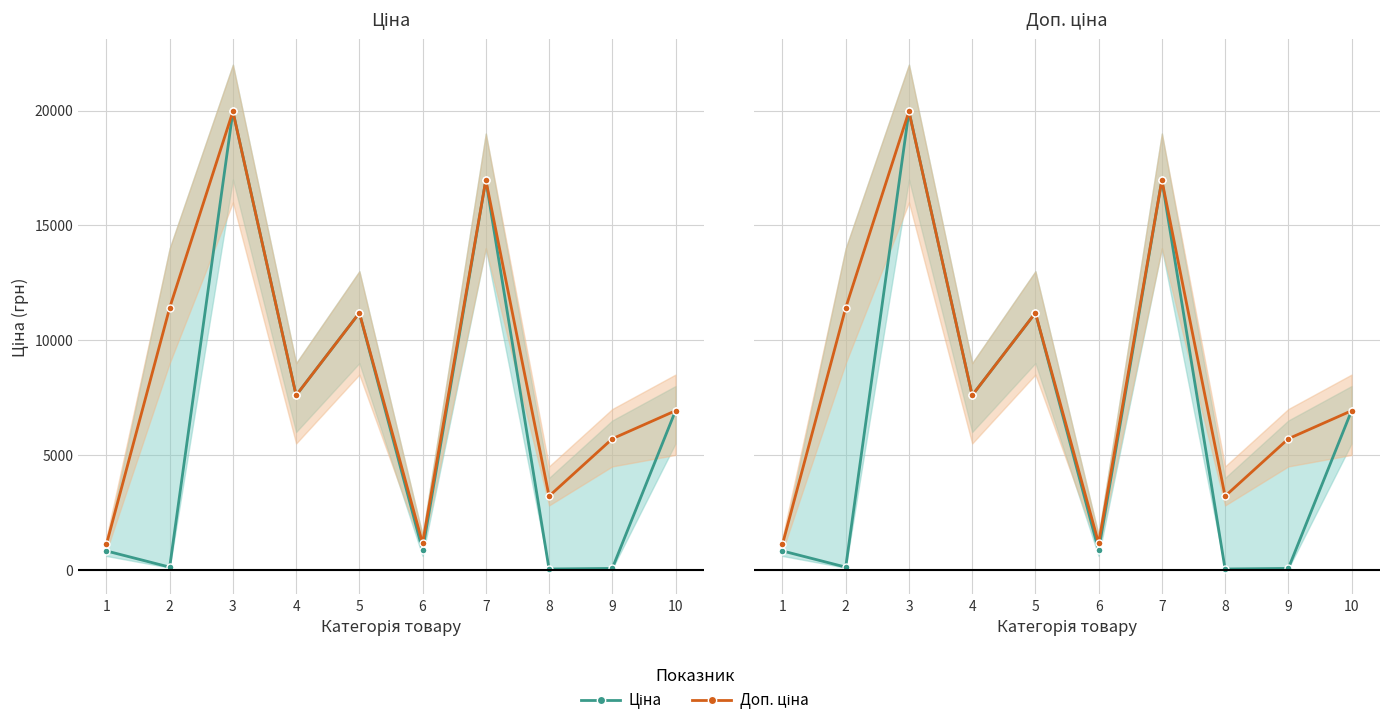

How many data points in Ціна are less than 6925?

5